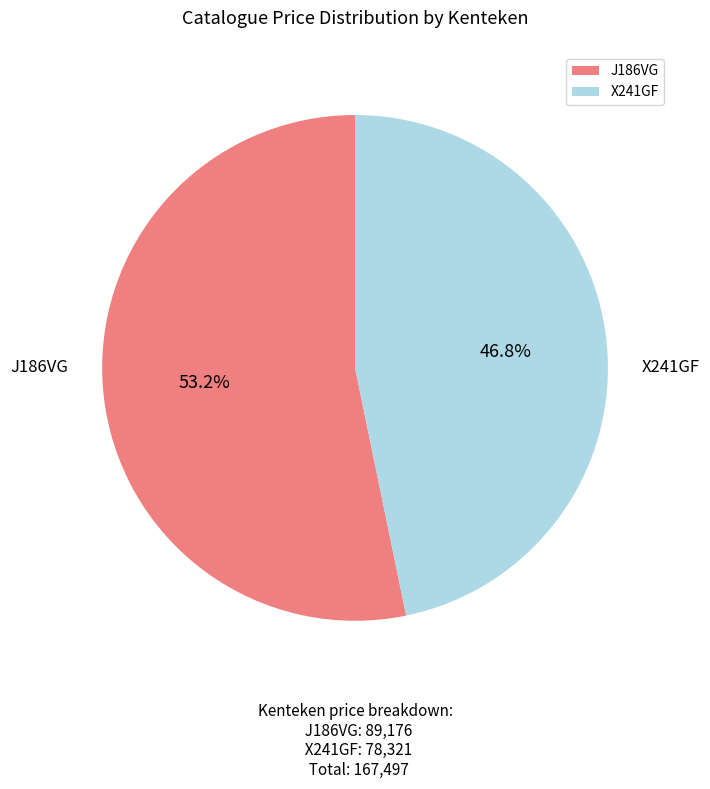

Is the sum of X241GF and J186VG greater than half?

Yes